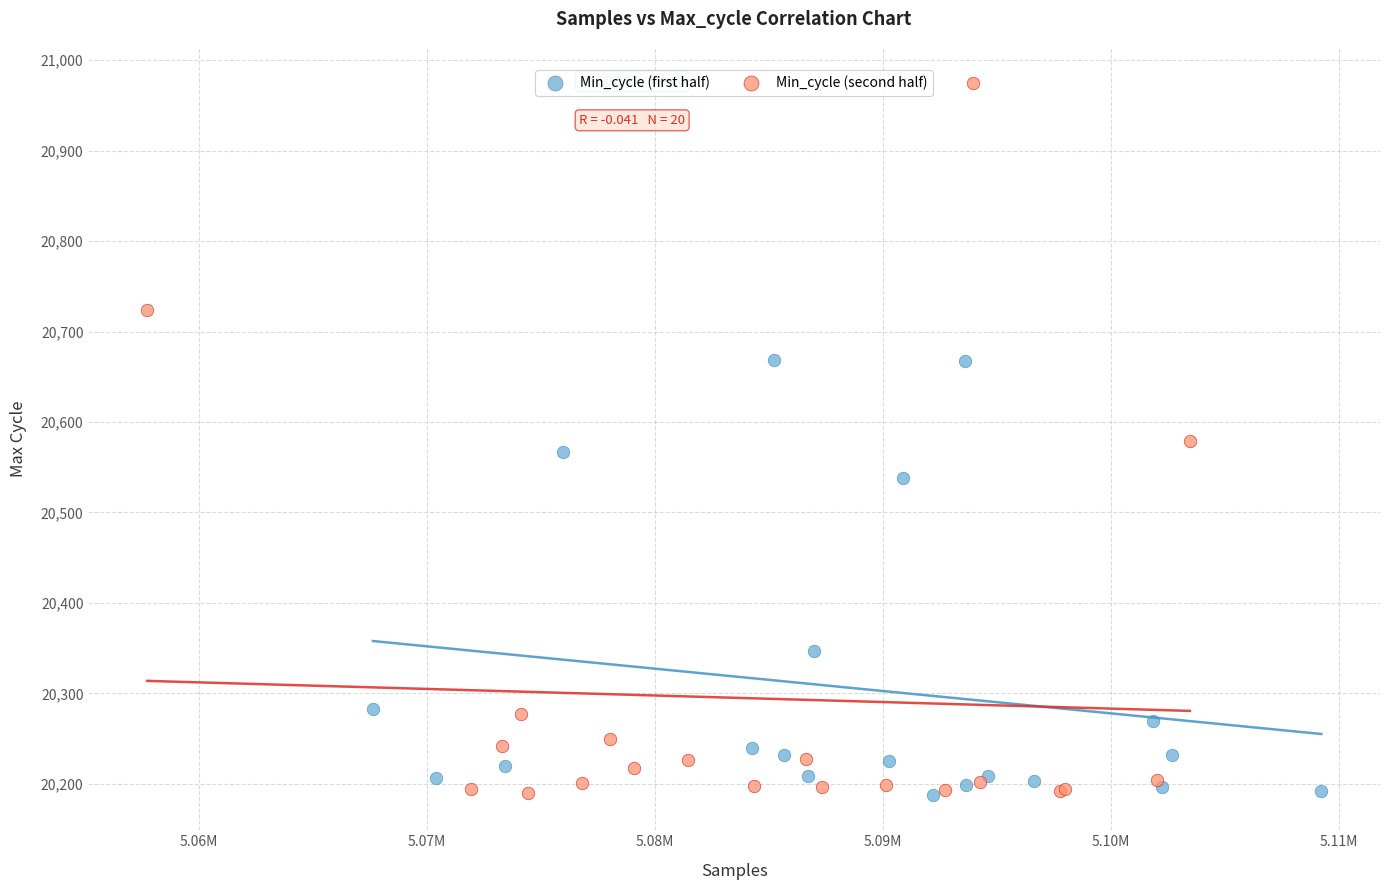

Which series has the largest Y range (max minus min)?

Min_cycle (second half)